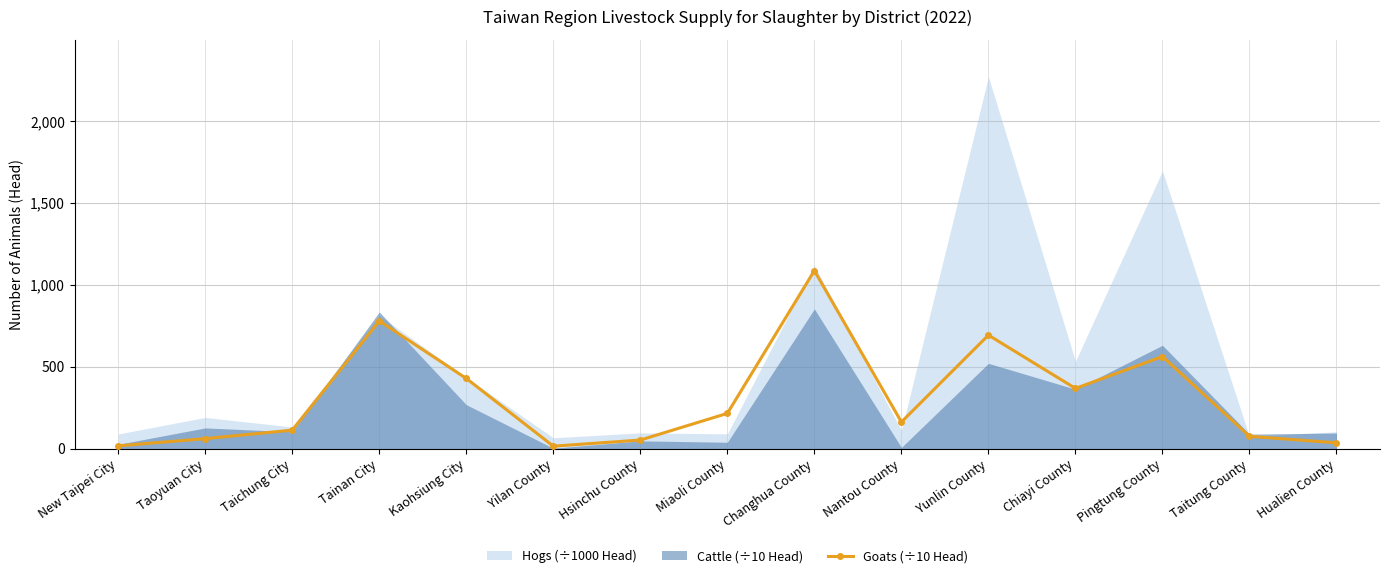

What is the change in value from Tainan City to Nantou County?

-617.6